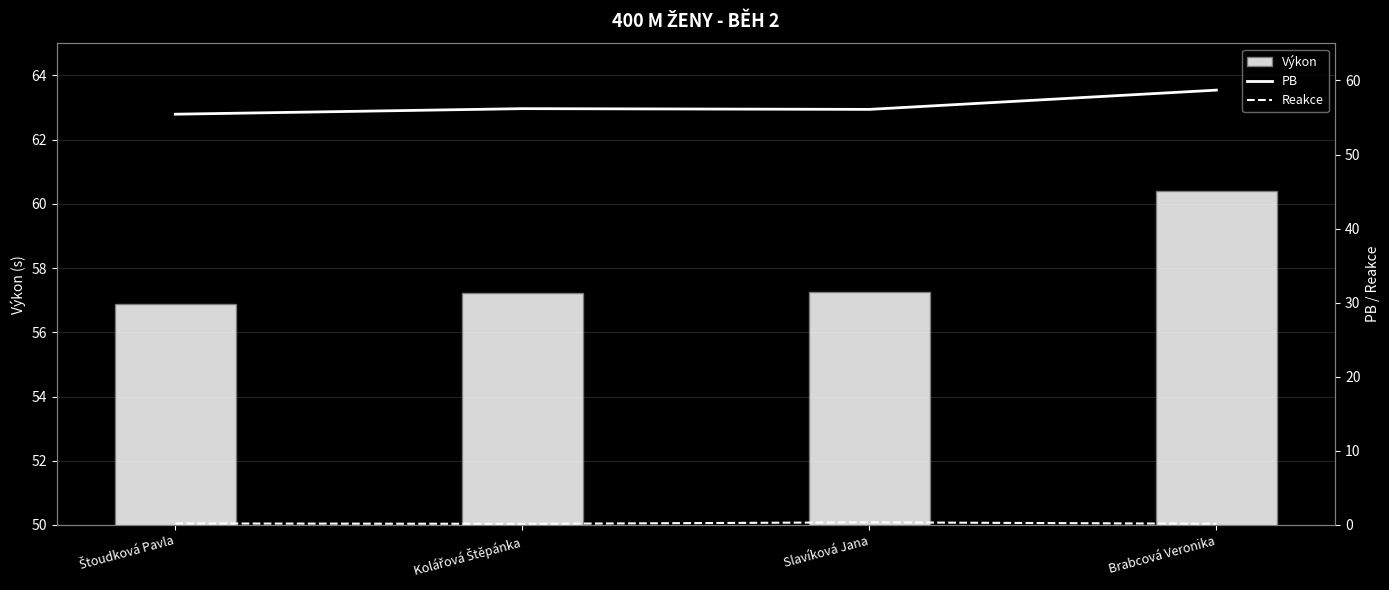

Which series has the largest total across all categories?

Výkon